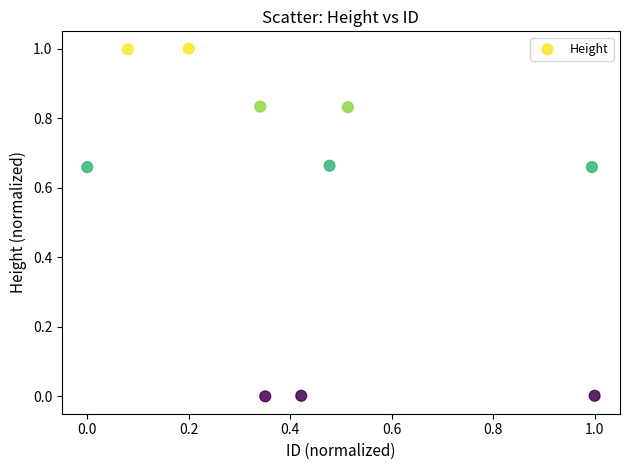

What is the average X value?

0.4